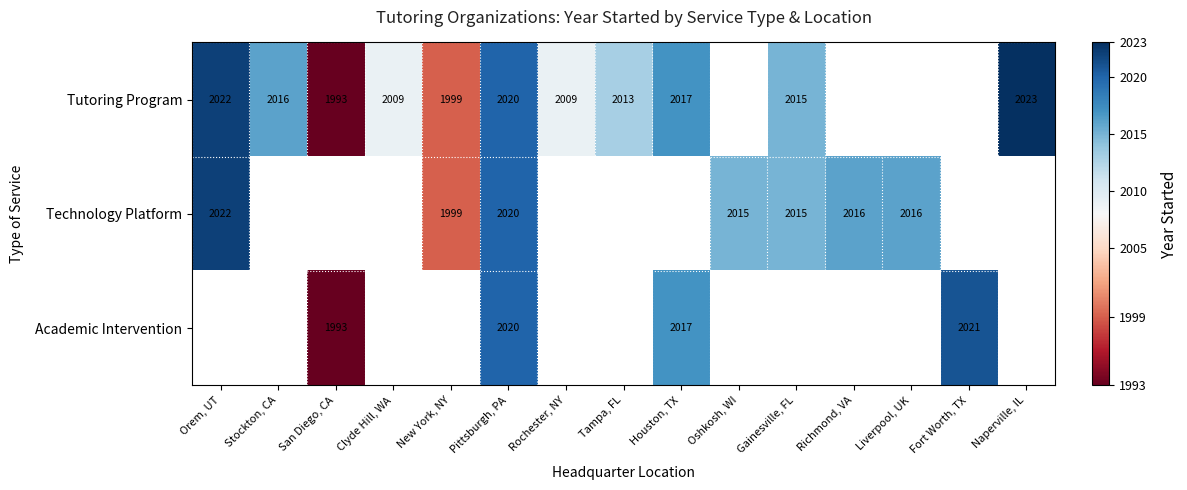

Count the number of categories in the chart.

15